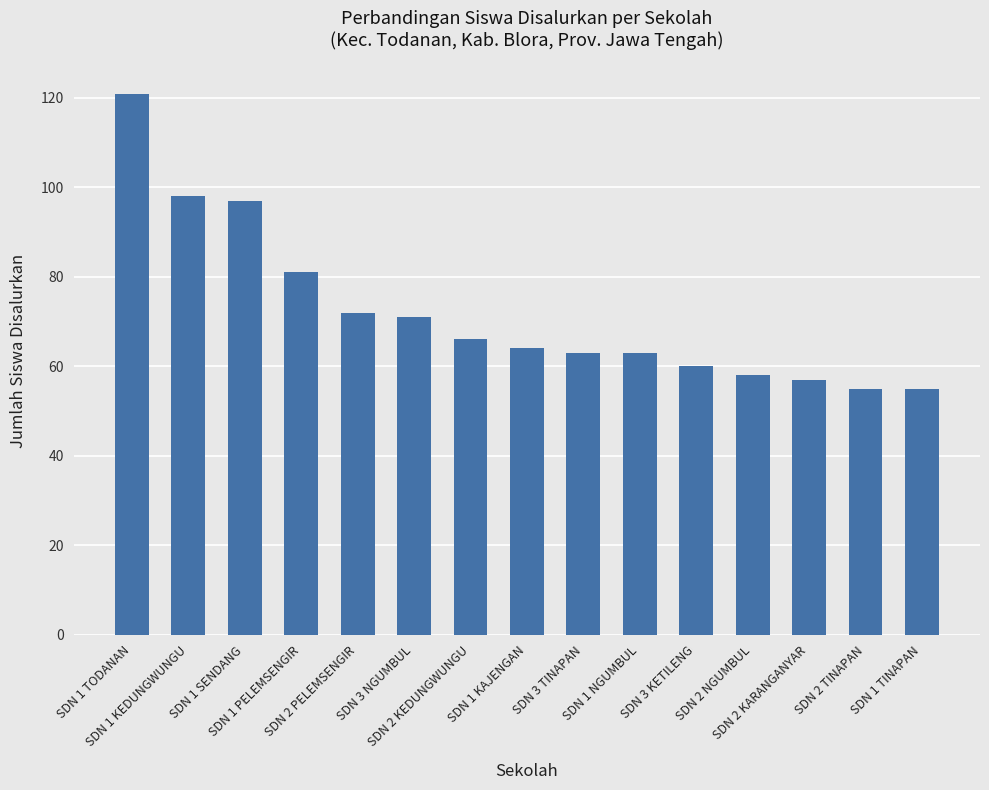

What is the minimum value shown in the chart?

55